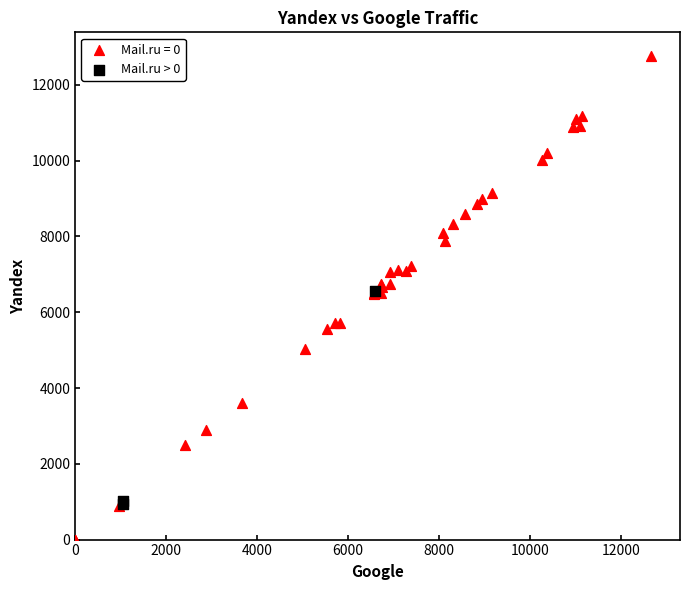

Which series contains the highest Y value?

Mail.ru = 0